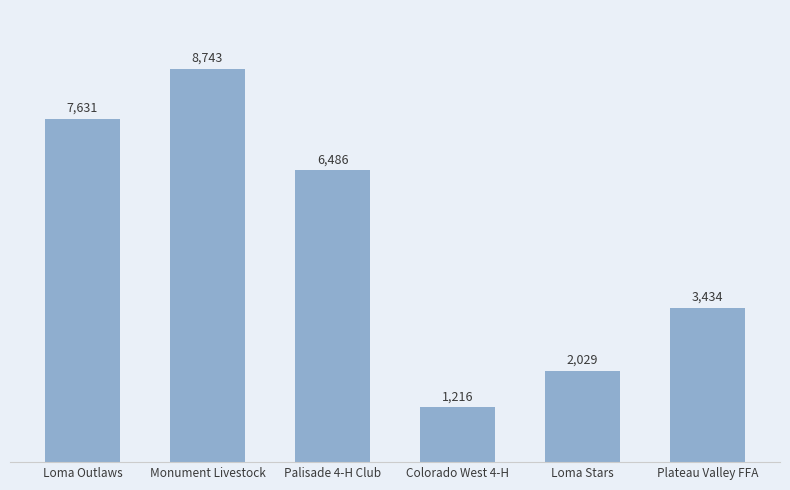

What is the smallest value displayed?

1216